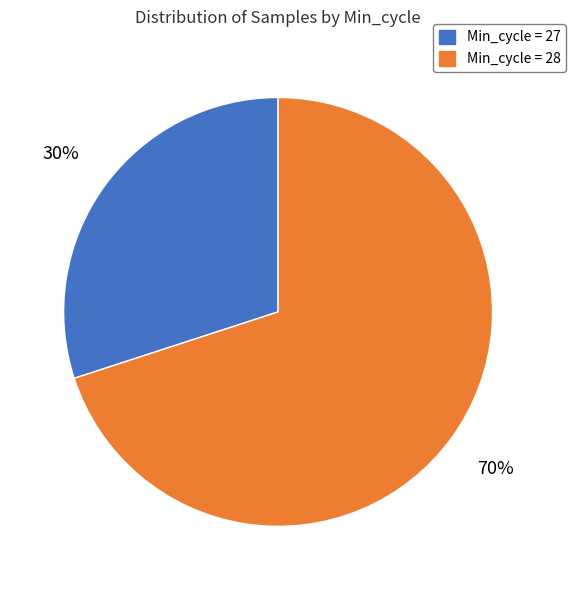

How many segments does this pie chart have?

2